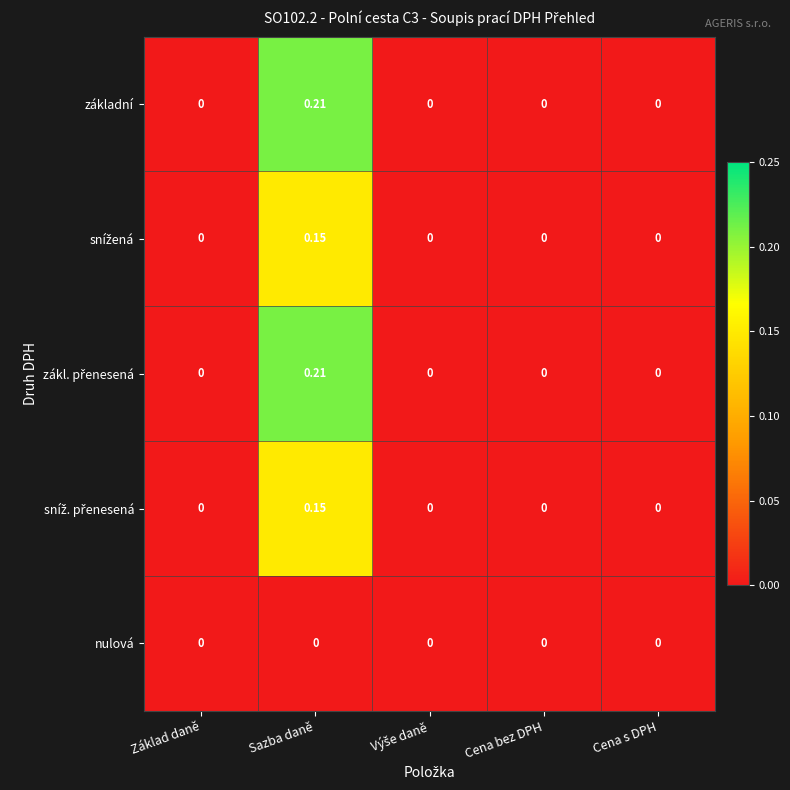

At which category is the sum across all series the highest?

Sazba daně